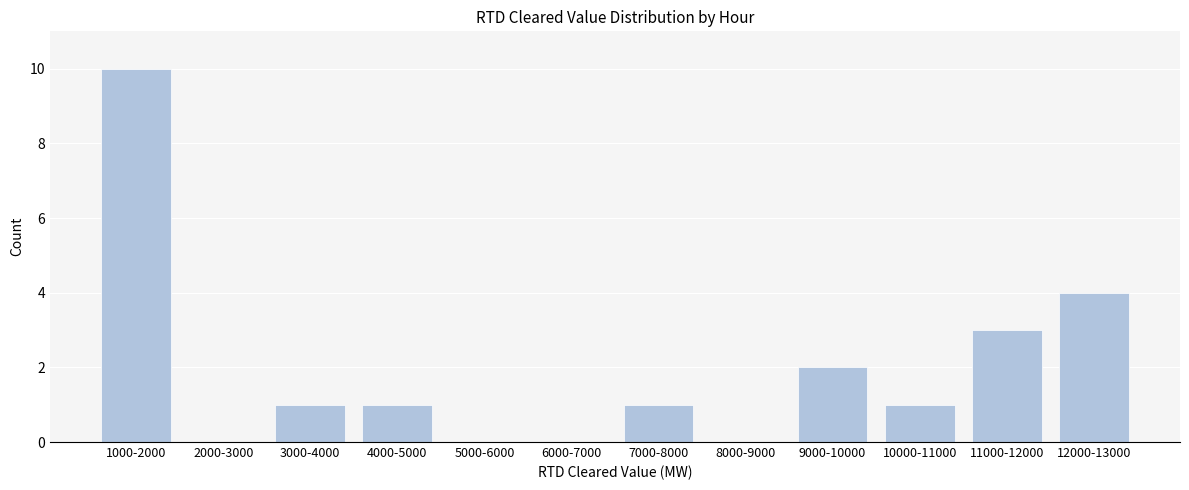

Reading right to left, what are all the values shown in this chart?

12000-13000=4	11000-12000=3	10000-11000=1	9000-10000=2	8000-9000=0	7000-8000=1	6000-7000=0	5000-6000=0	4000-5000=1	3000-4000=1	2000-3000=0	1000-2000=10